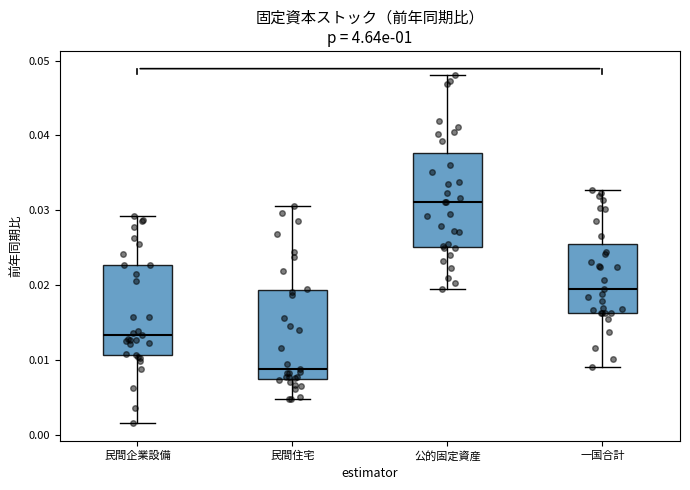

Which box's median line is the highest?

公的固定資産